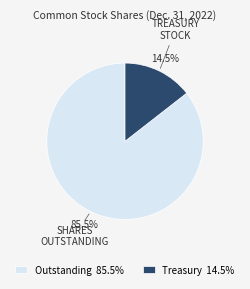

Which has a higher value, Outstanding 85.5% or Treasury 14.5%?

Outstanding 85.5%